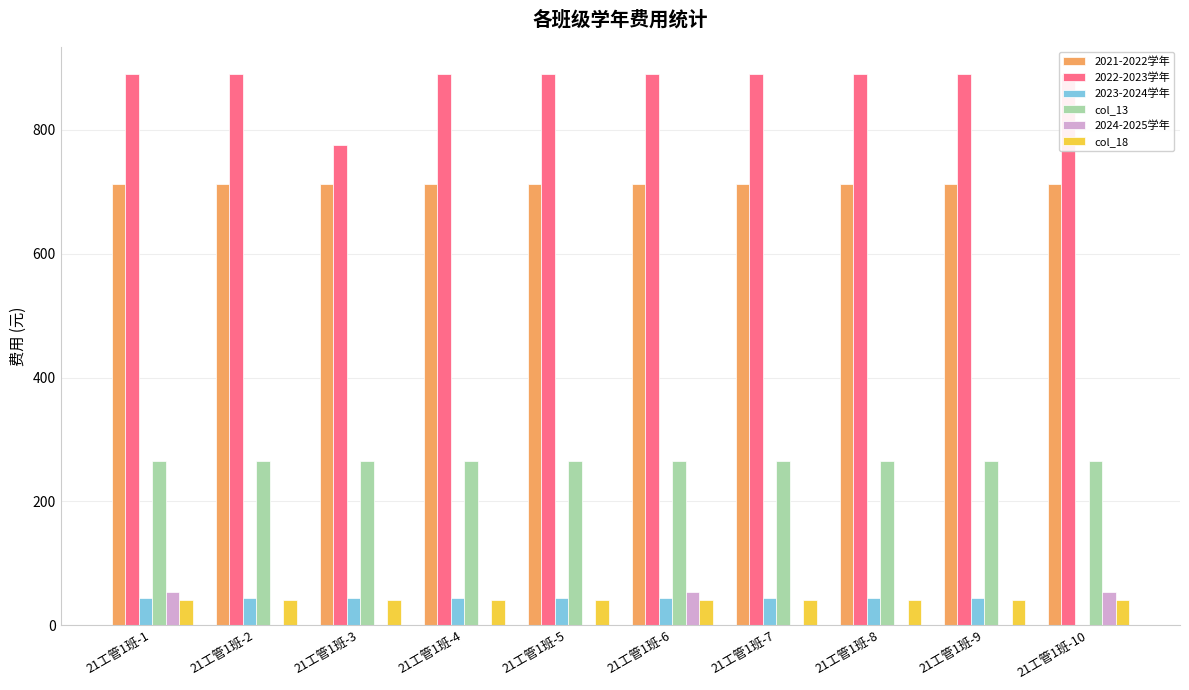

Reading right to left, extract all data points from this chart.

2021-2022学年: 21工管1班-10=711.6	21工管1班-9=711.6	21工管1班-8=711.6	21工管1班-7=711.6	21工管1班-6=711.6	21工管1班-5=711.6	21工管1班-4=711.6	21工管1班-3=711.6	21工管1班-2=711.6	21工管1班-1=711.6
2022-2023学年: 21工管1班-10=889.6	21工管1班-9=889.6	21工管1班-8=889.6	21工管1班-7=889.6	21工管1班-6=889.6	21工管1班-5=889.6	21工管1班-4=889.6	21工管1班-3=774.4	21工管1班-2=889.6	21工管1班-1=889.6
2023-2024学年: 21工管1班-10=0.0	21工管1班-9=44.1	21工管1班-8=44.1	21工管1班-7=44.1	21工管1班-6=44.1	21工管1班-5=44.1	21工管1班-4=44.1	21工管1班-3=44.1	21工管1班-2=44.1	21工管1班-1=44.1
col_13: 21工管1班-10=264.6	21工管1班-9=264.6	21工管1班-8=264.6	21工管1班-7=264.6	21工管1班-6=264.6	21工管1班-5=264.6	21工管1班-4=264.6	21工管1班-3=264.6	21工管1班-2=264.6	21工管1班-1=264.6
2024-2025学年: 21工管1班-10=53.8	21工管1班-9=0.0	21工管1班-8=0.0	21工管1班-7=0.0	21工管1班-6=53.8	21工管1班-5=0.0	21工管1班-4=0.0	21工管1班-3=0.0	21工管1班-2=0.0	21工管1班-1=53.8
col_18: 21工管1班-10=40.5	21工管1班-9=40.5	21工管1班-8=40.5	21工管1班-7=40.5	21工管1班-6=40.5	21工管1班-5=40.5	21工管1班-4=40.5	21工管1班-3=40.5	21工管1班-2=40.5	21工管1班-1=40.5